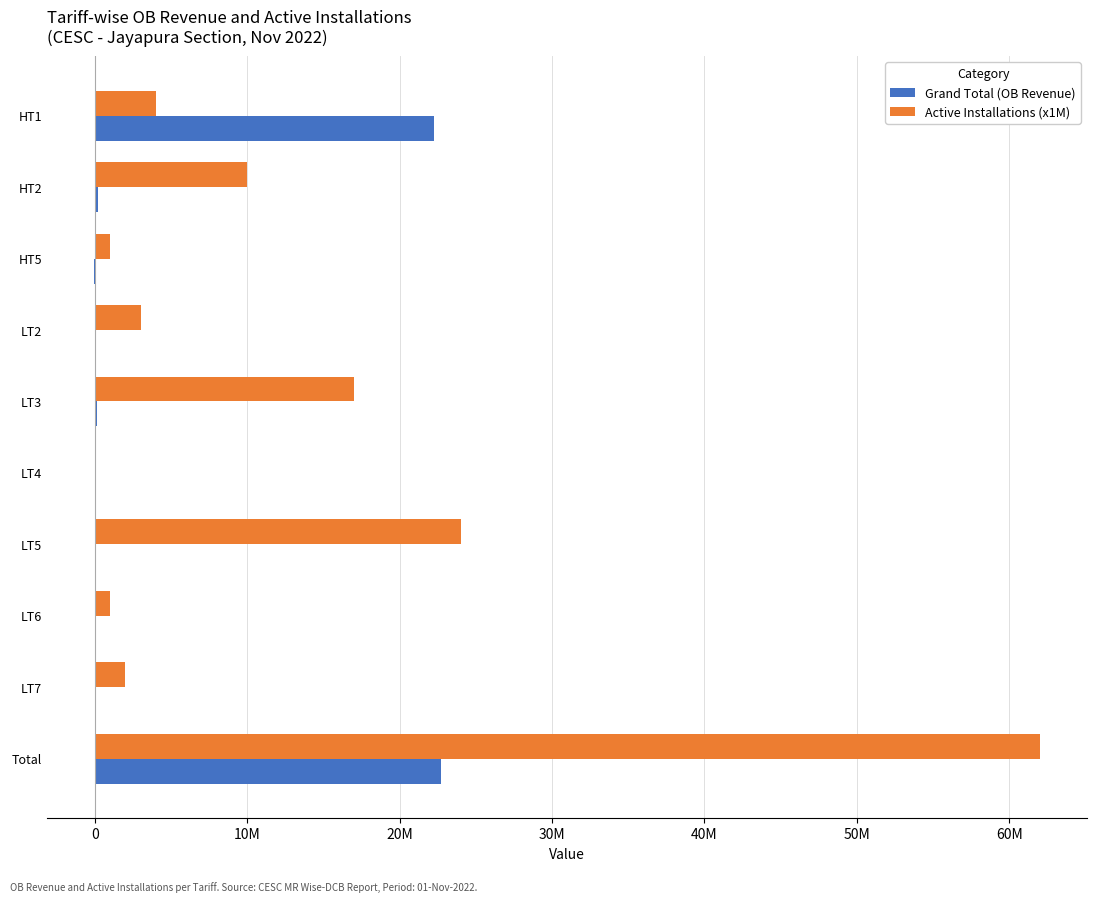

What are all the series names shown in the legend?

Grand Total (OB Revenue), Active Installations (x1M)